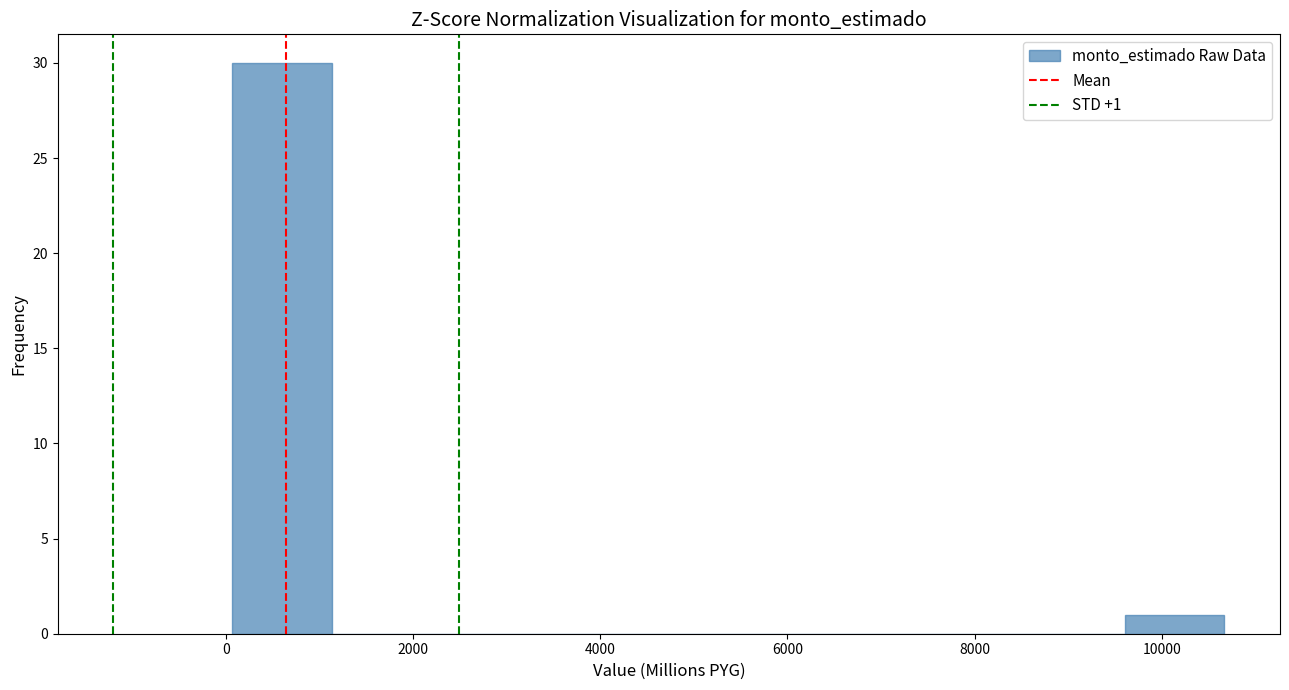

Which range on the x-axis has the tallest bar?

0 to 1200